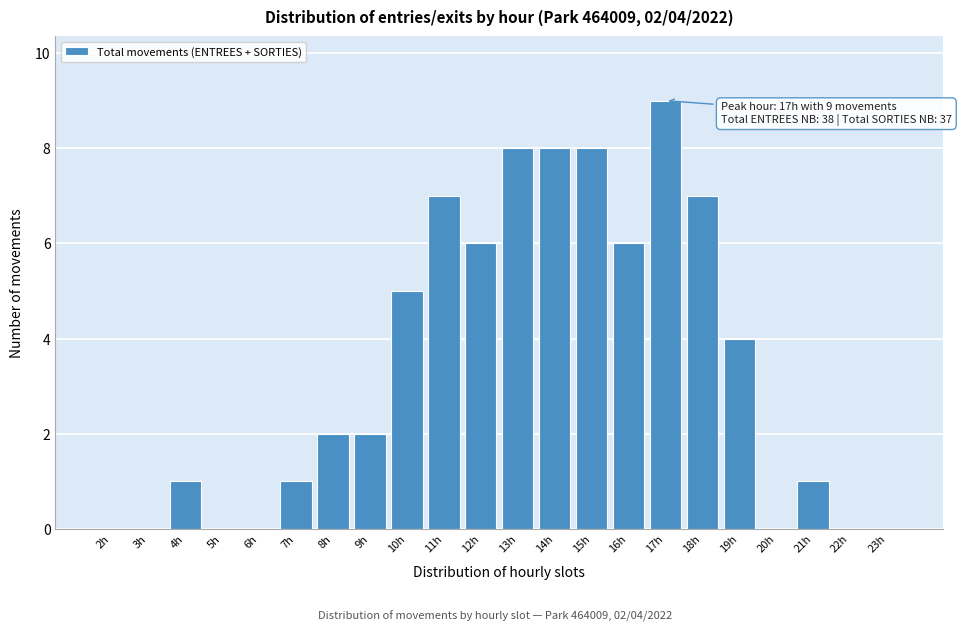

Reading left to right, extract all data points from this chart.

2h=0	3h=0	4h=1	5h=0	6h=0	7h=1	8h=2	9h=2	10h=5	11h=7	12h=6	13h=8	14h=8	15h=8	16h=6	17h=9	18h=7	19h=4	20h=0	21h=1	22h=0	23h=0